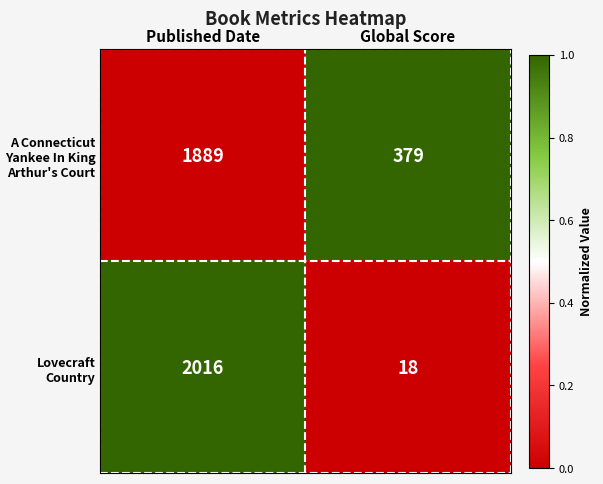

List the labels in order of A Connecticut Yankee In King Arthur's Court value, smallest first.

Global Score, Published Date